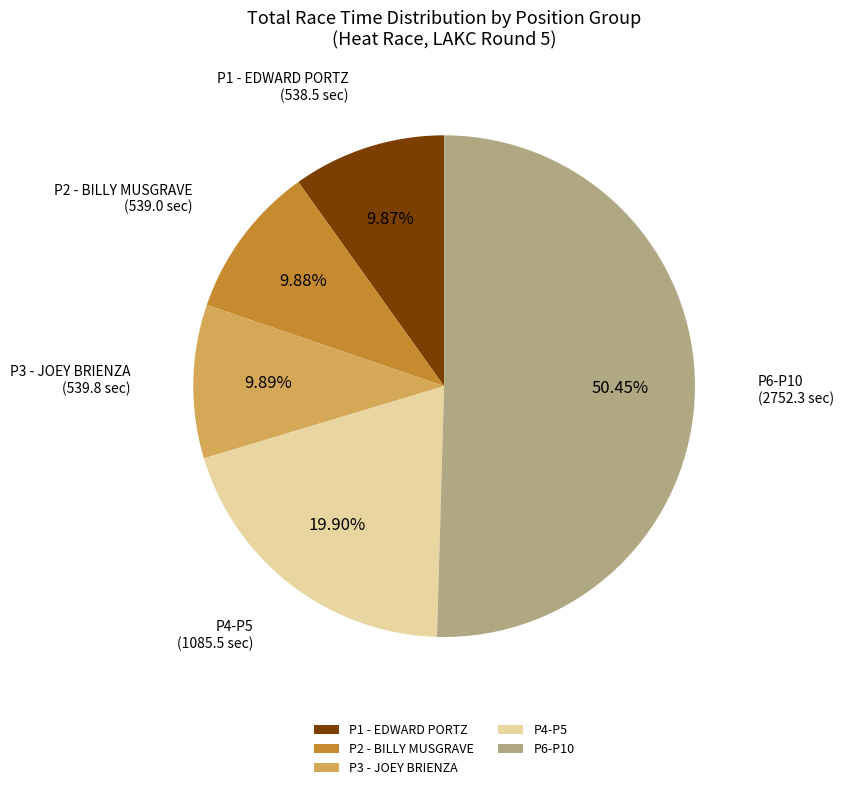

Which slice is the largest?

P6-P10